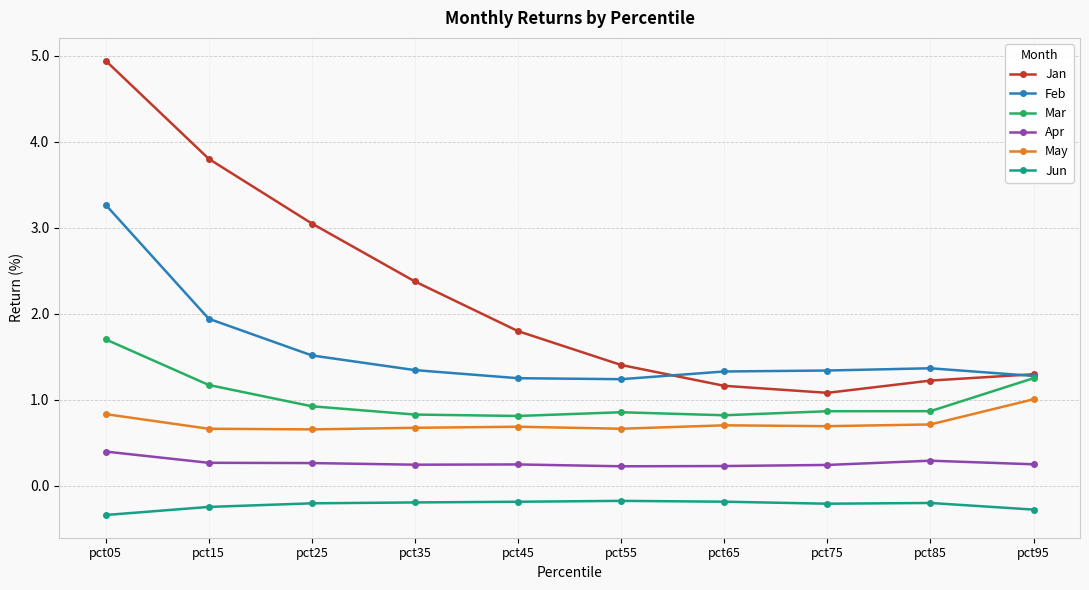

True or false: Jan has more than 1 points higher than both neighbors.

False